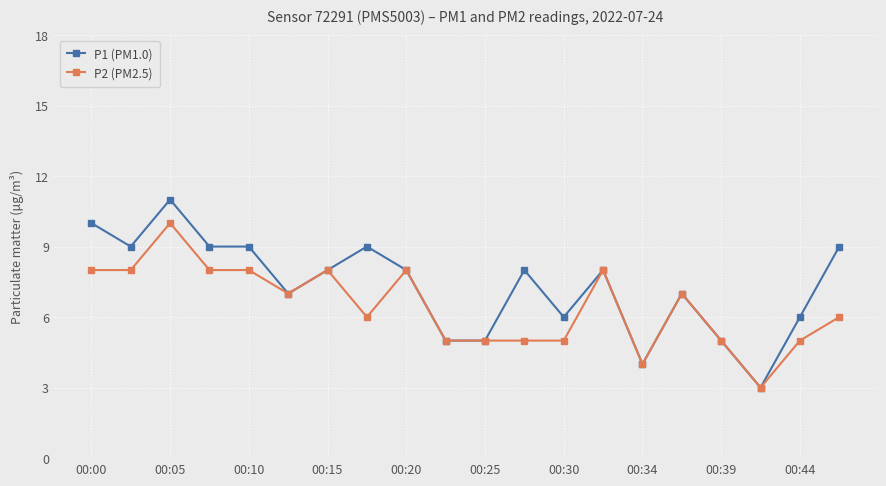

What is the minimum value shown in the chart?

3